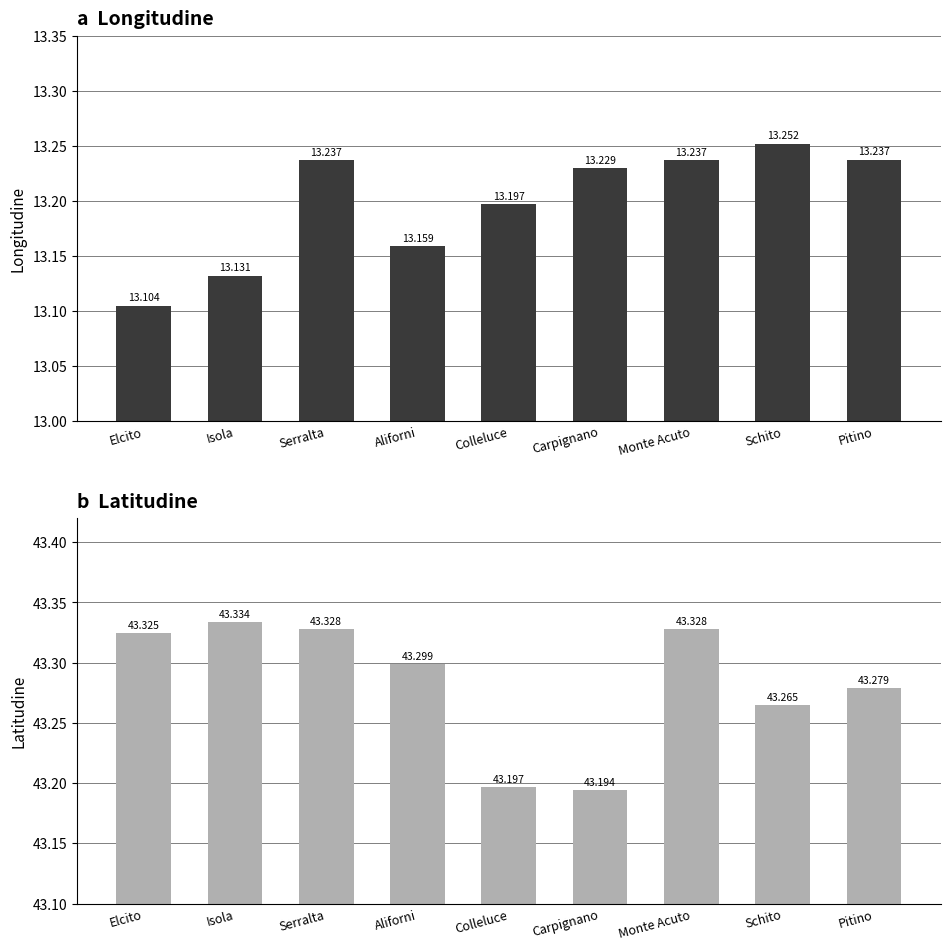

What is the sum of the Latitudine values at Aliforni and Carpignano?

86.5